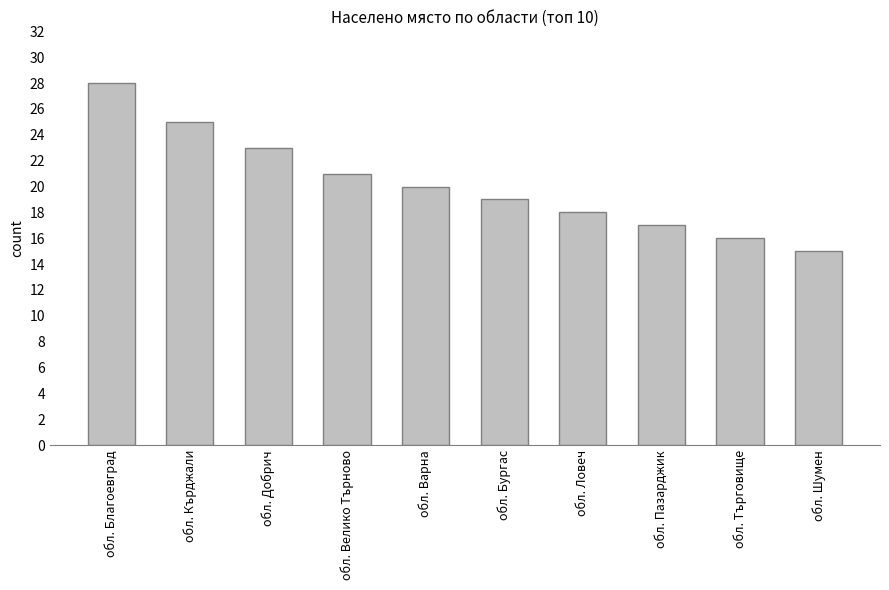

What is the value of the 2nd bar from the left?

25